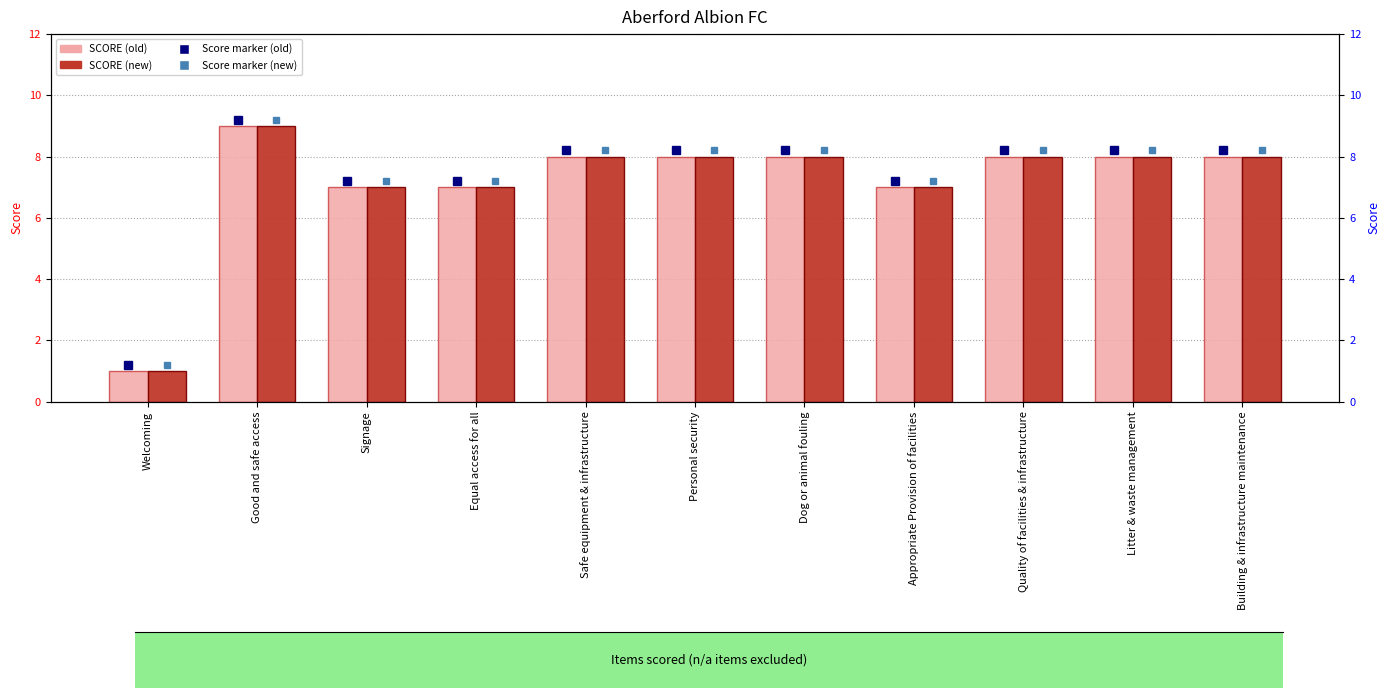

Is the value of SCORE (old) at Appropriate Provision of facilities greater than the value of SCORE (new) at Good and safe access?

No